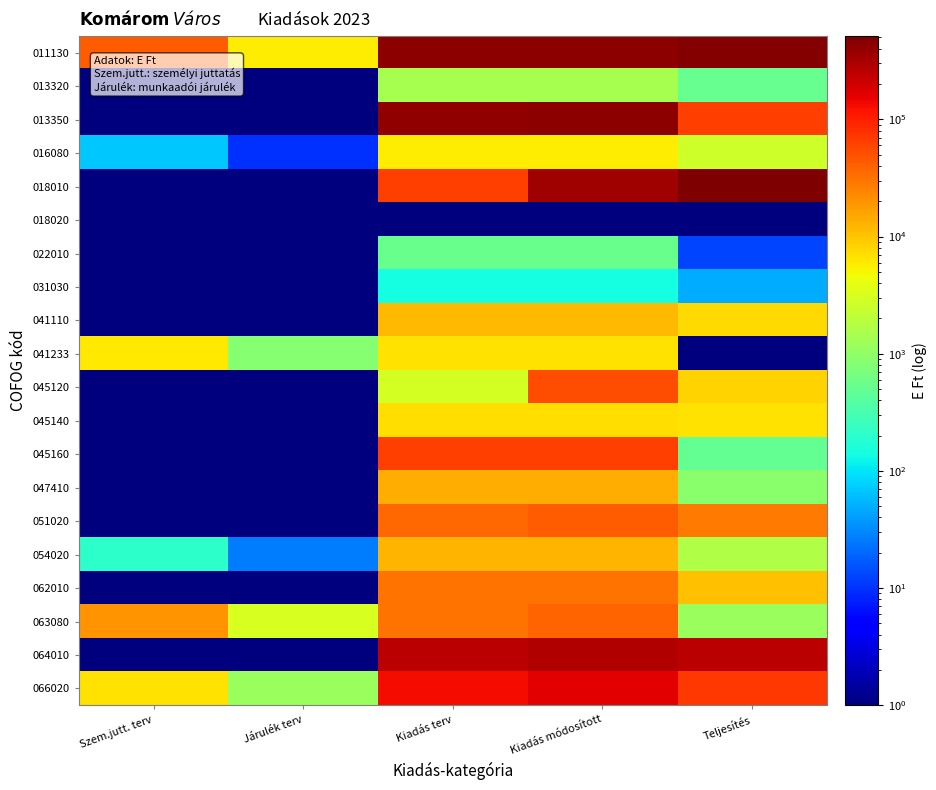

Reading left to right, list all the values displayed in this chart.

011130: Szem.jutt. terv=43114.0	Járulék terv=5773.0	Kiadás terv=422905.0	Kiadás módosított=433555.0	Teljesítés=479259.0
013320: Szem.jutt. terv=0.1	Járulék terv=0.1	Kiadás terv=1461.0	Kiadás módosított=1461.0	Teljesítés=505.0
013350: Szem.jutt. terv=0.1	Járulék terv=0.1	Kiadás terv=404104.0	Kiadás módosított=422706.0	Teljesítés=64441.0
016080: Szem.jutt. terv=70.0	Járulék terv=10.0	Kiadás terv=5668.0	Kiadás módosított=5668.0	Teljesítés=2651.0
018010: Szem.jutt. terv=0.1	Járulék terv=0.1	Kiadás terv=64144.0	Kiadás módosított=350023.0	Teljesítés=513758.0
018020: Szem.jutt. terv=0.1	Járulék terv=0.1	Kiadás terv=0.1	Kiadás módosított=0.1	Teljesítés=0.1
022010: Szem.jutt. terv=0.1	Járulék terv=0.1	Kiadás terv=535.0	Kiadás módosított=535.0	Teljesítés=13.0
031030: Szem.jutt. terv=0.1	Járulék terv=0.1	Kiadás terv=140.0	Kiadás módosított=140.0	Teljesítés=48.0
041110: Szem.jutt. terv=0.1	Járulék terv=0.1	Kiadás terv=11584.0	Kiadás módosított=11584.0	Teljesítés=7568.0
041233: Szem.jutt. terv=6000.0	Járulék terv=850.0	Kiadás terv=6850.0	Kiadás módosított=6850.0	Teljesítés=0.1
045120: Szem.jutt. terv=0.1	Járulék terv=0.1	Kiadás terv=3000.0	Kiadás módosított=51978.0	Teljesítés=8072.0
045140: Szem.jutt. terv=0.1	Járulék terv=0.1	Kiadás terv=7193.0	Kiadás módosított=7193.0	Teljesítés=6565.0
045160: Szem.jutt. terv=0.1	Járulék terv=0.1	Kiadás terv=64770.0	Kiadás módosított=64770.0	Teljesítés=485.0
047410: Szem.jutt. terv=0.1	Járulék terv=0.1	Kiadás terv=13795.0	Kiadás módosított=13795.0	Teljesítés=915.0
051020: Szem.jutt. terv=0.1	Járulék terv=0.1	Kiadás terv=36830.0	Kiadás módosított=42031.0	Teljesítés=27737.0
054020: Szem.jutt. terv=200.0	Járulék terv=26.0	Kiadás terv=12186.0	Kiadás módosított=12186.0	Teljesítés=1660.0
062010: Szem.jutt. terv=0.1	Járulék terv=0.1	Kiadás terv=30861.0	Kiadás módosított=30861.0	Teljesítés=10533.0
063080: Szem.jutt. terv=20000.0	Járulék terv=3100.0	Kiadás terv=31294.0	Kiadás módosított=39073.0	Teljesítés=1185.0
064010: Szem.jutt. terv=0.1	Járulék terv=0.1	Kiadás terv=257658.0	Kiadás módosított=285598.0	Teljesítés=256199.0
066020: Szem.jutt. terv=6535.0	Járulék terv=1166.0	Kiadás terv=133816.0	Kiadás módosított=163995.0	Teljesítés=69426.0